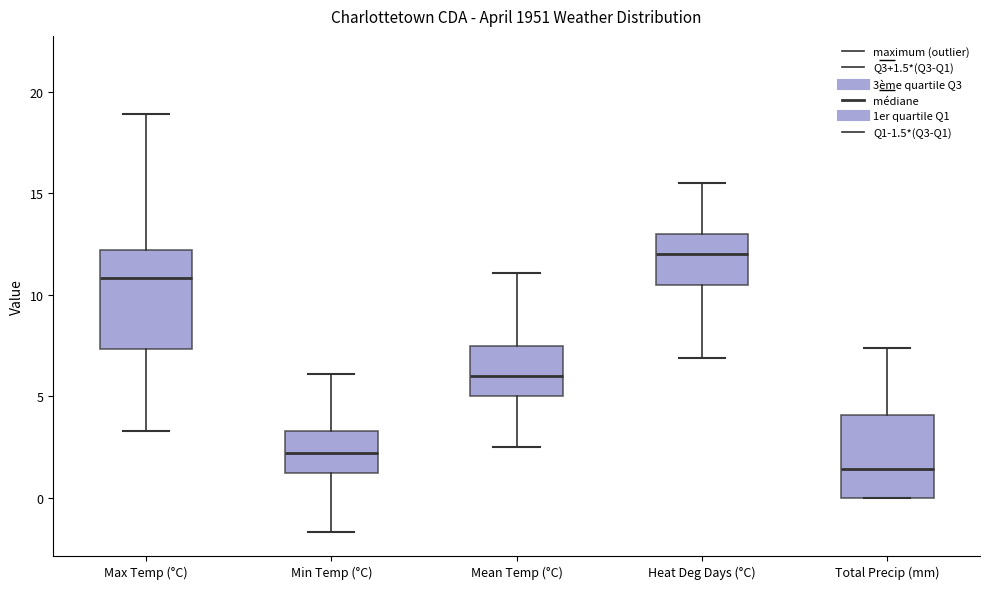

Reading left to right, read every box against the y-axis: the position of its median line, the range the box covers, and the ends of its whiskers. The values are not printed on the chart, so give them approximately, as read against the axis.

Max Temp (°C): median 11.0, box 7.5 to 12.0, whiskers 3.5 to 19.0
Min Temp (°C): median 2.0, box 1.5 to 3.5, whiskers -1.5 to 6.0
Mean Temp (°C): median 6.0, box 5.0 to 7.5, whiskers 2.5 to 11.0
Heat Deg Days (°C): median 12.0, box 10.5 to 13.0, whiskers 7.0 to 15.5
Total Precip (mm): median 1.5, box 0.0 to 4.0, whiskers 0.0 to 7.5